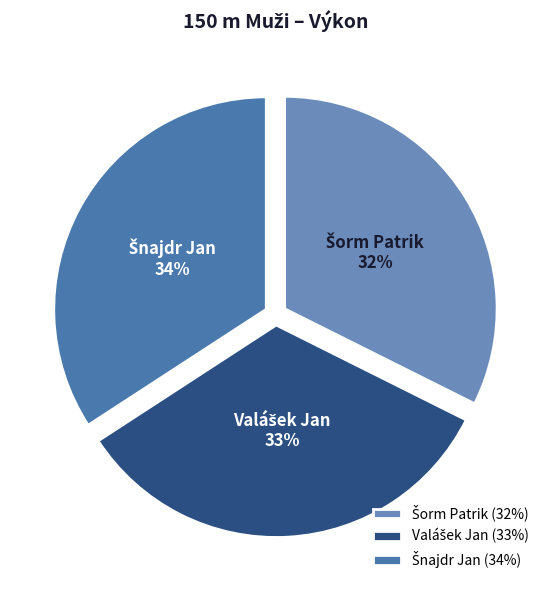

Does any single category account for the majority?

No